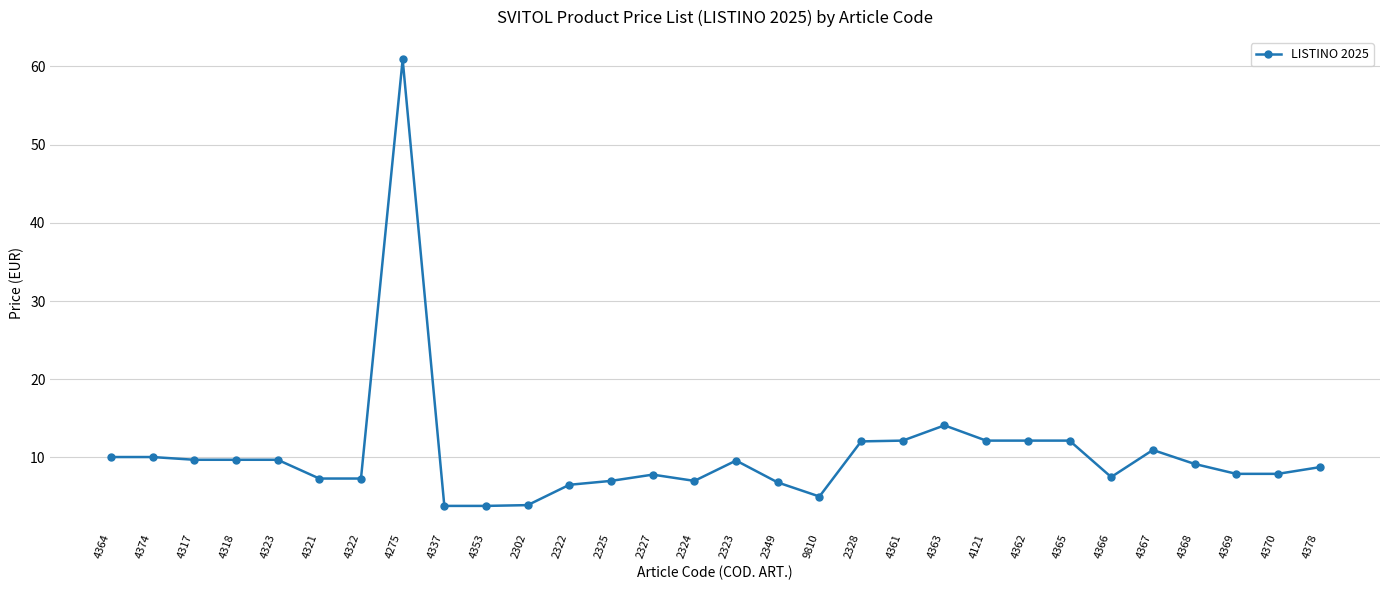

What is the smallest value displayed?

3.8